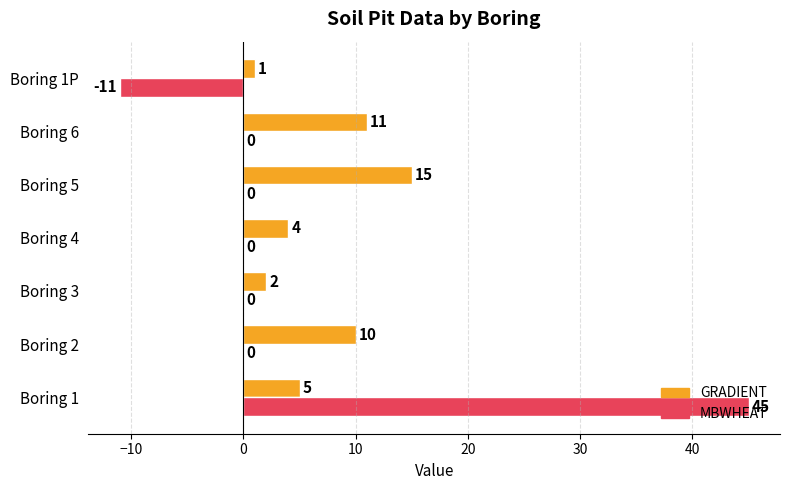

True or false: MBWHEAT has a value of 0 at Boring 3.

True